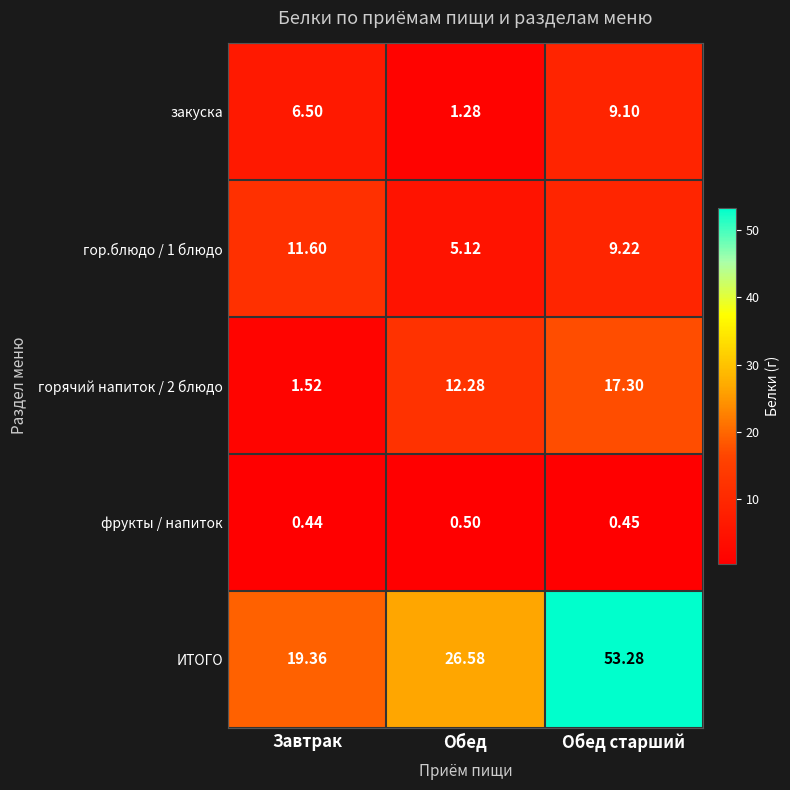

At which label is закуска closest to 5?

Завтрак